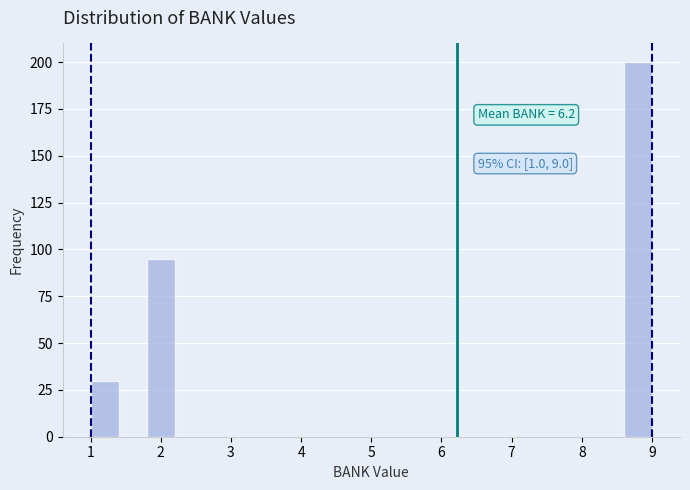

Over which range of the x-axis is the bar tallest?

8.6 to 9.0